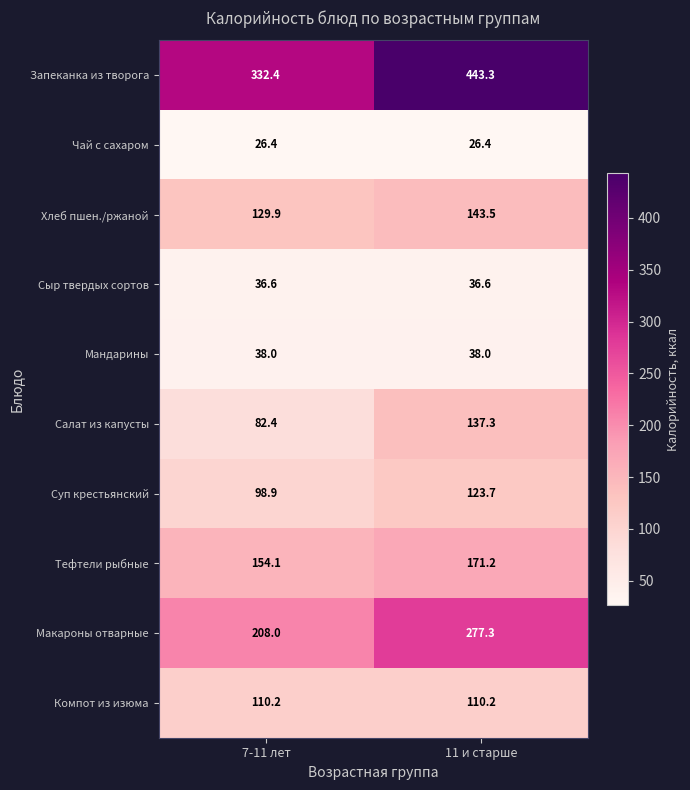

The Мандарины series shows 38.0 at 11 и старше. True or false?

True